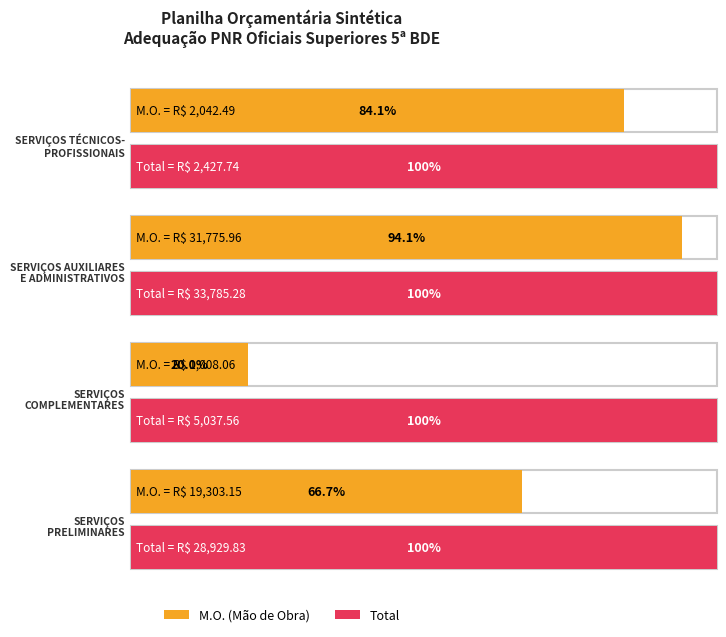

What is the value of the Total bar at the 1st from the left?

2427.7